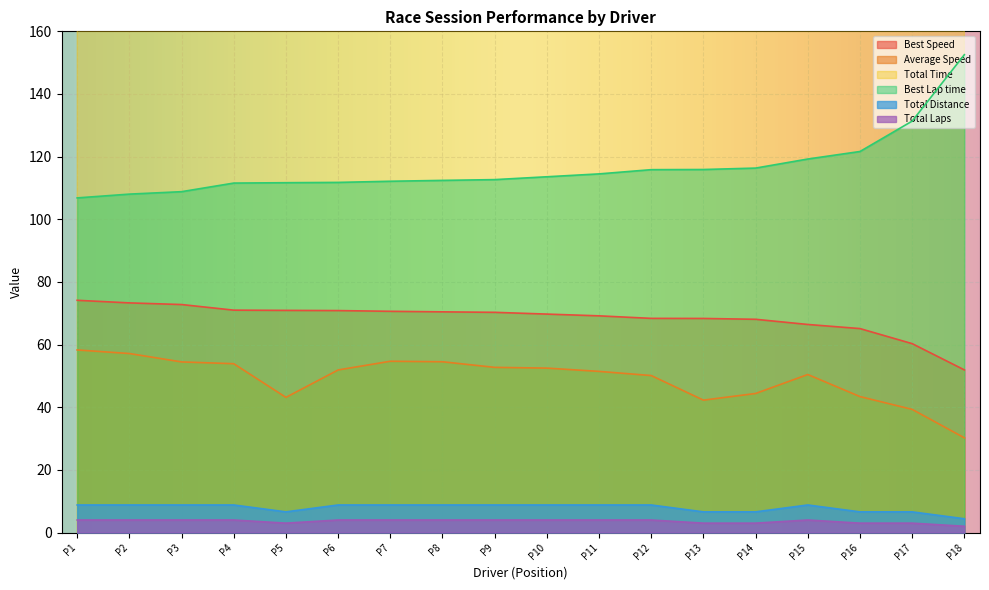

What is the value of the Total Distance point at the 8th from the left?

8.8